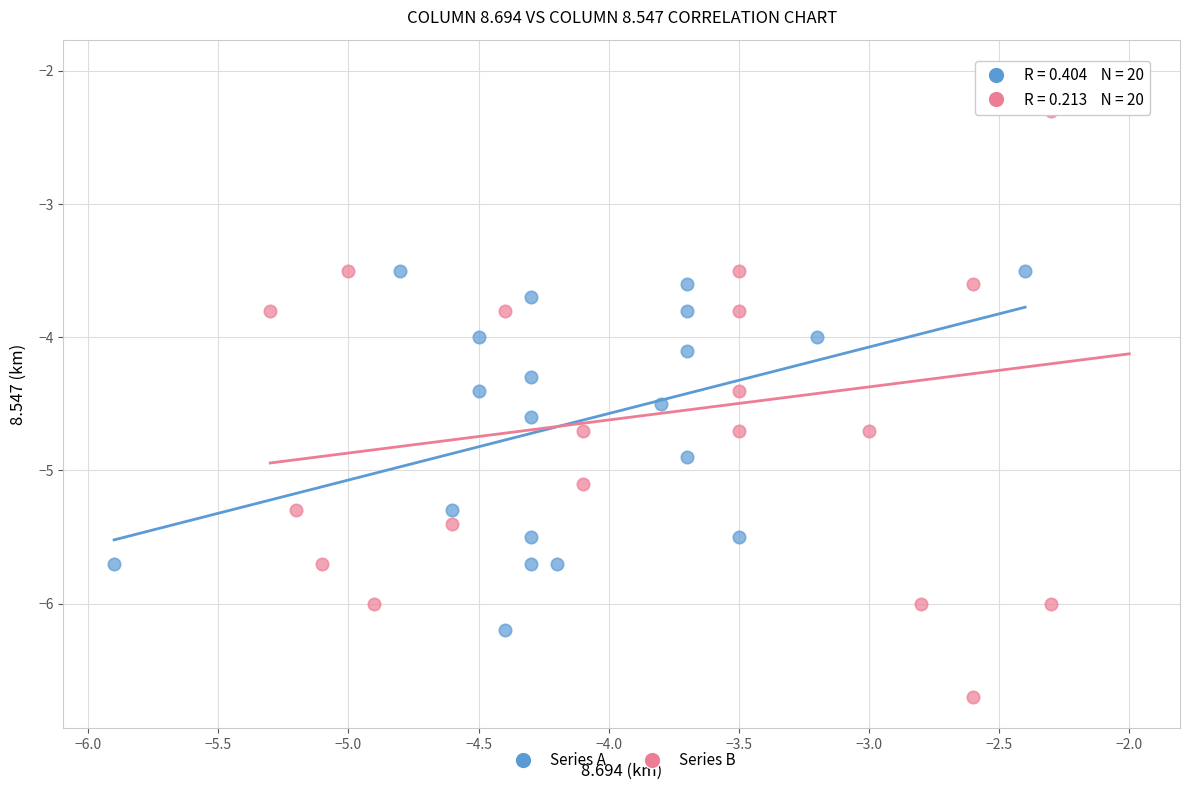

Which series has the largest Y range (max minus min)?

Series B